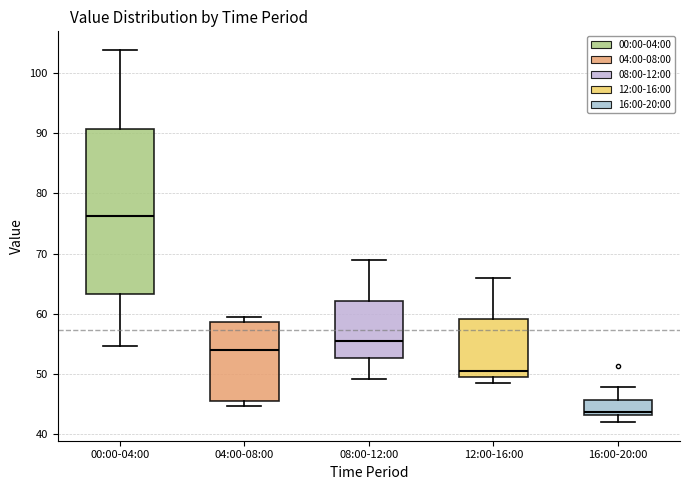

Where does the upper whisker of the box for 08:00-12:00 end on the y-axis? The values are not printed on the chart, so give them approximately, as read against the axis.

69